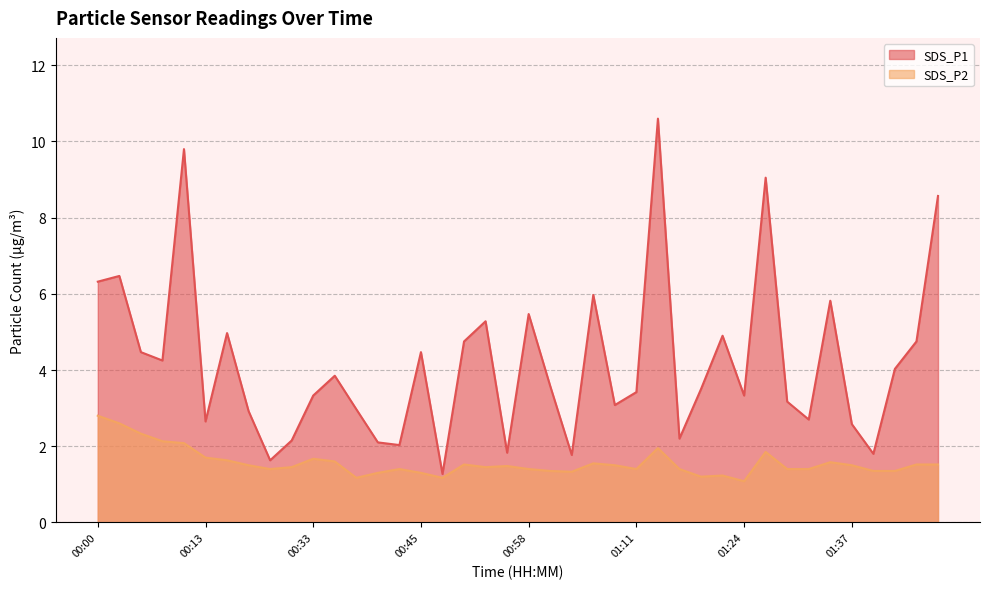

Which category has the highest value across all series?

01:13